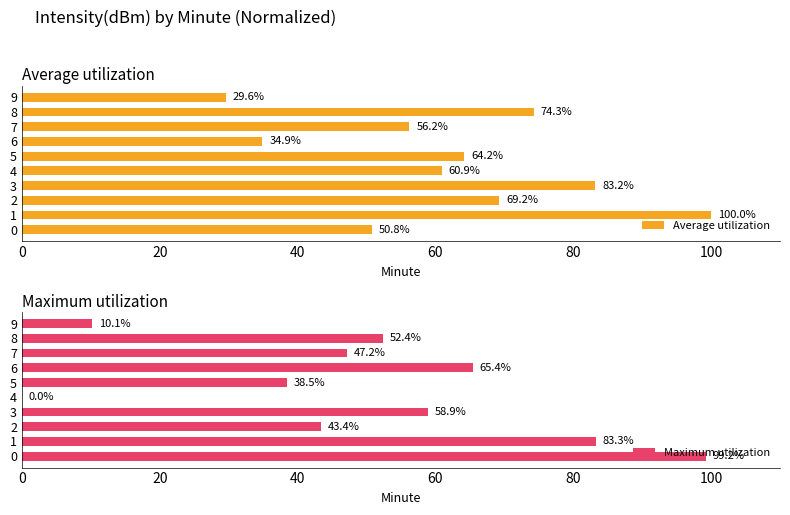

What is the difference between the maximum and minimum values in the Maximum utilization series?

99.2